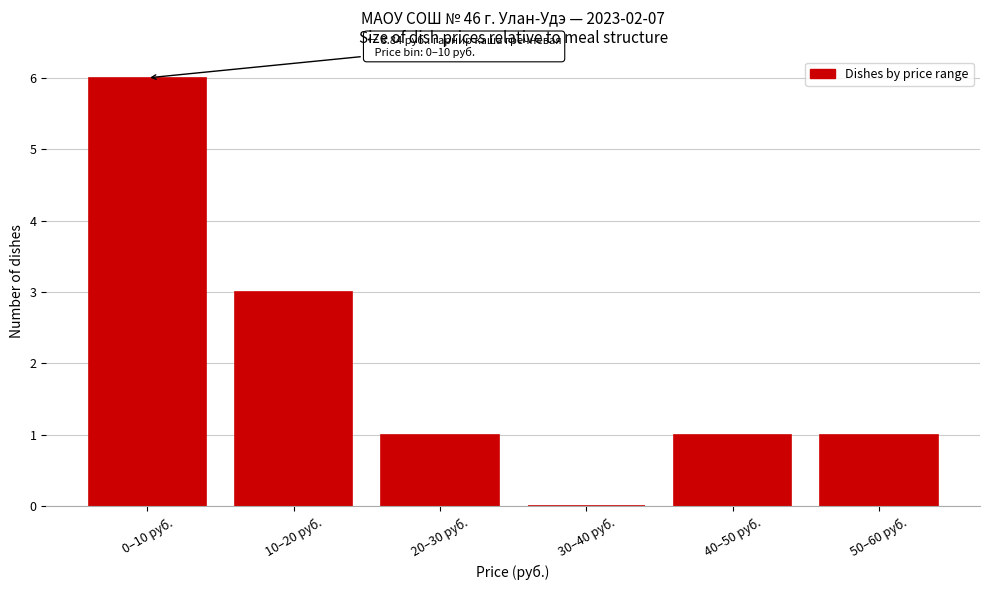

Reading left to right, extract all data points from this chart.

0–10 руб.=6	10–20 руб.=3	20–30 руб.=1	30–40 руб.=0	40–50 руб.=1	50–60 руб.=1